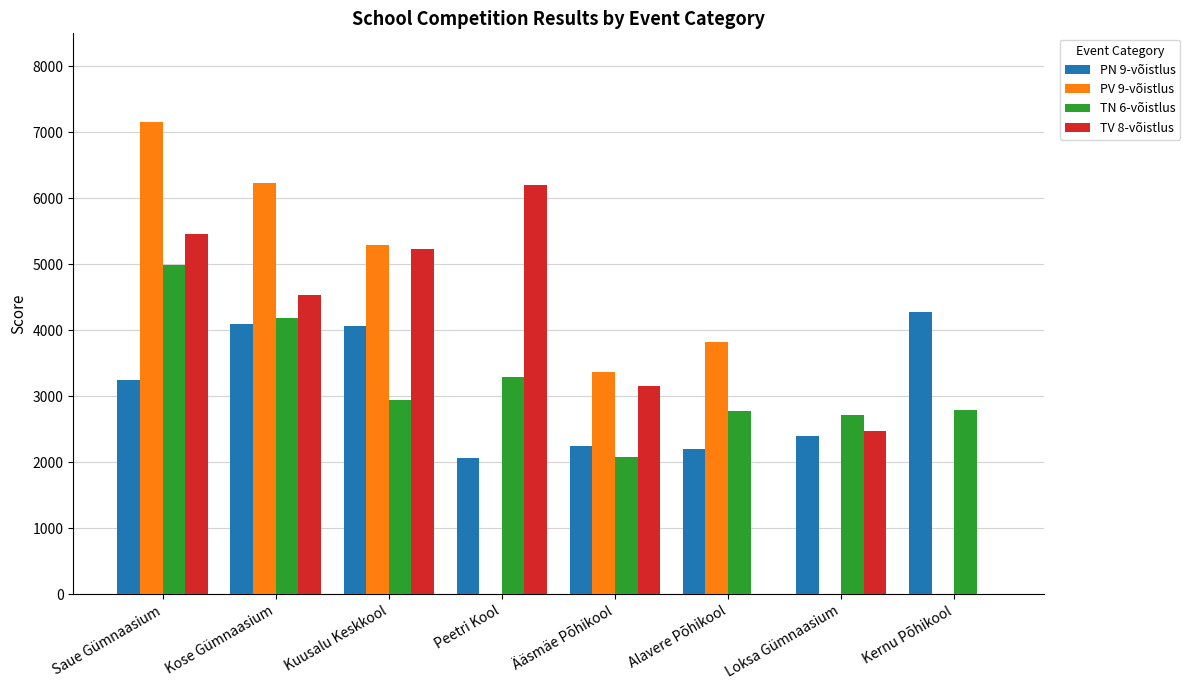

At which label does TN 6-võistlus reach its peak?

Saue Gümnaasium